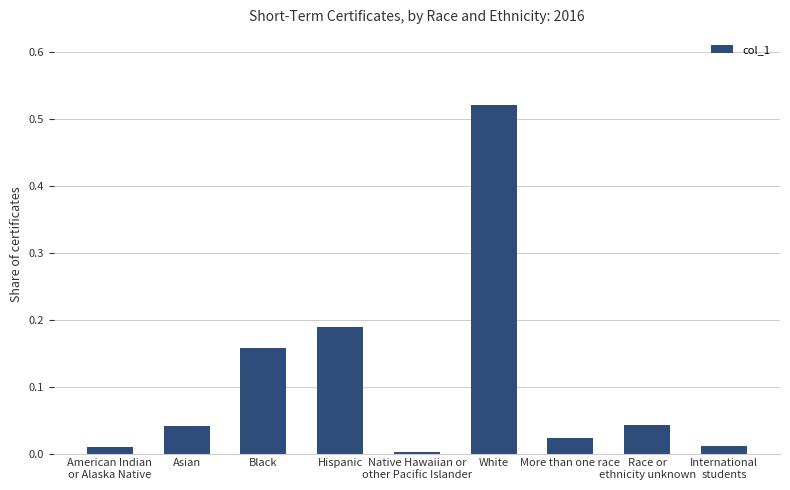

Are the bars horizontal?

No